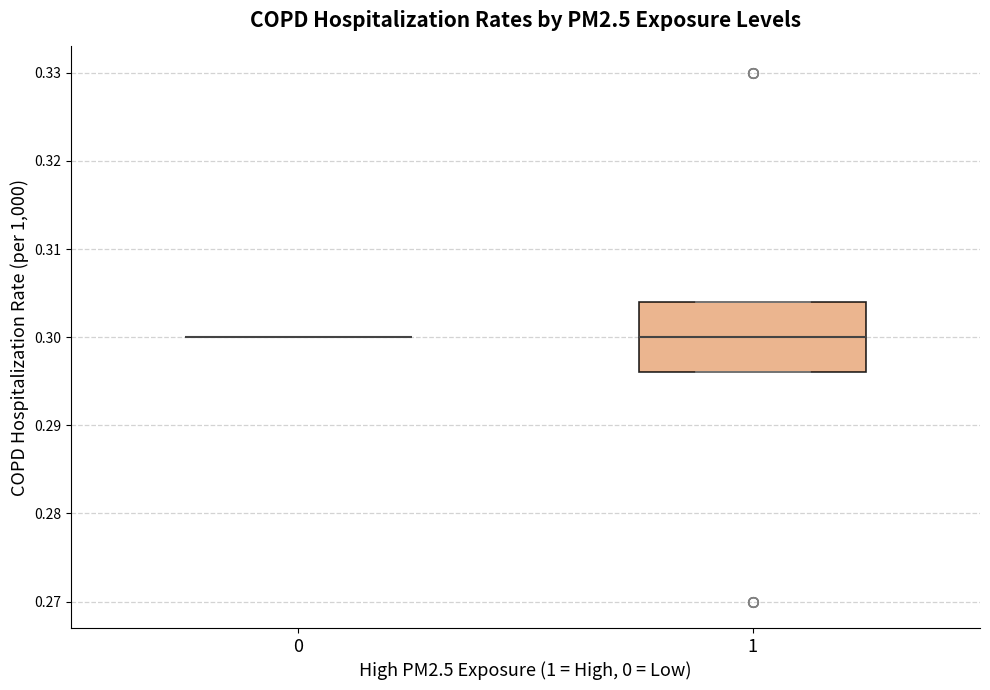

Reading left to right, read every box against the y-axis: the position of its median line, the range the box covers, and the ends of its whiskers. The values are not printed on the chart, so give them approximately, as read against the axis.

0: box collapsed to a line at 0.300, whiskers 0.300 to 0.300
1: median 0.300, box 0.296 to 0.304, whiskers 0.296 to 0.304